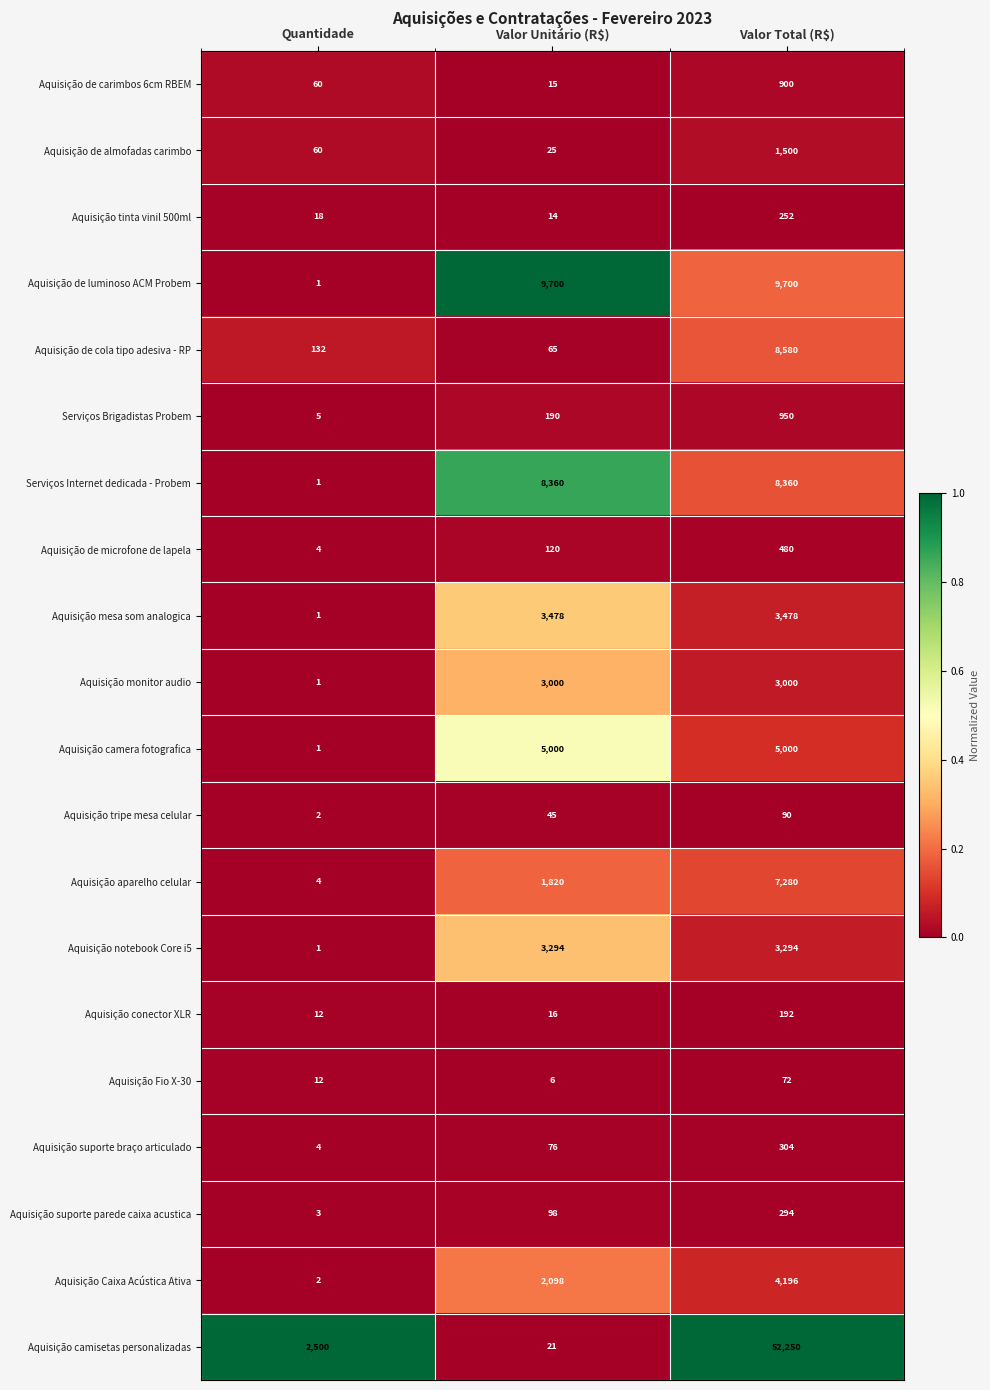

What is the total value across all series at Quantidade?

2824